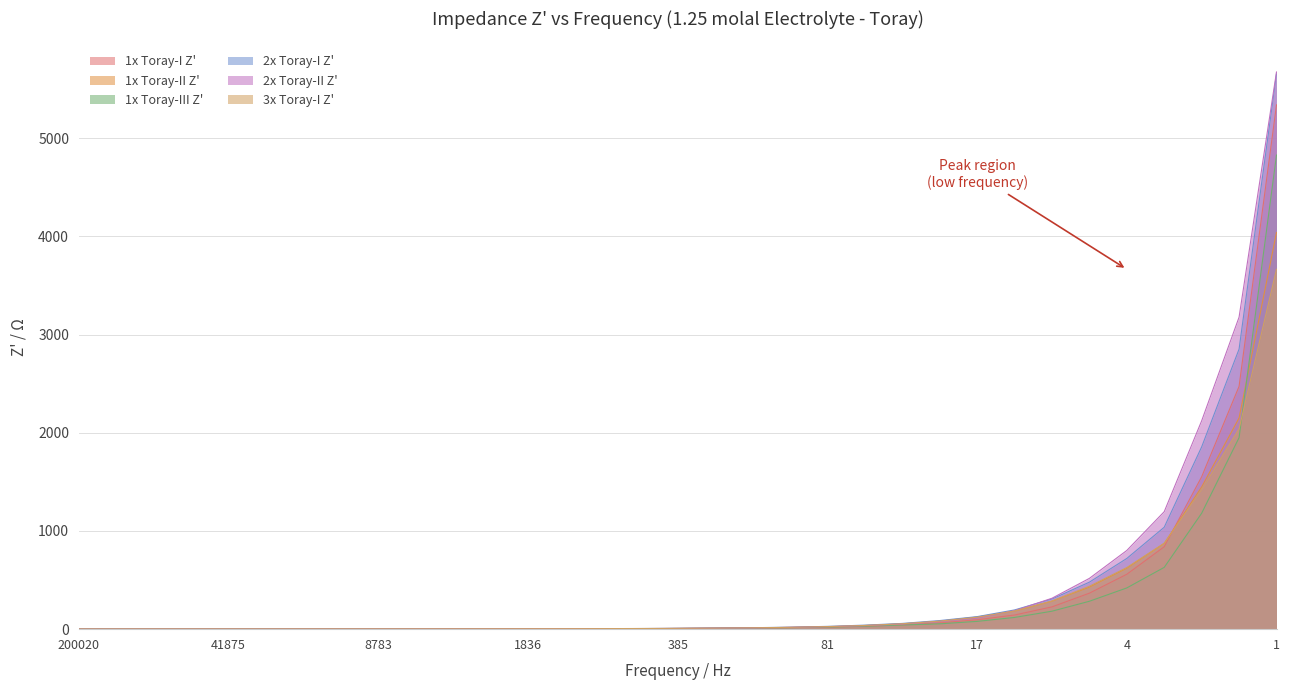

At which category is the sum across all series the highest?

1